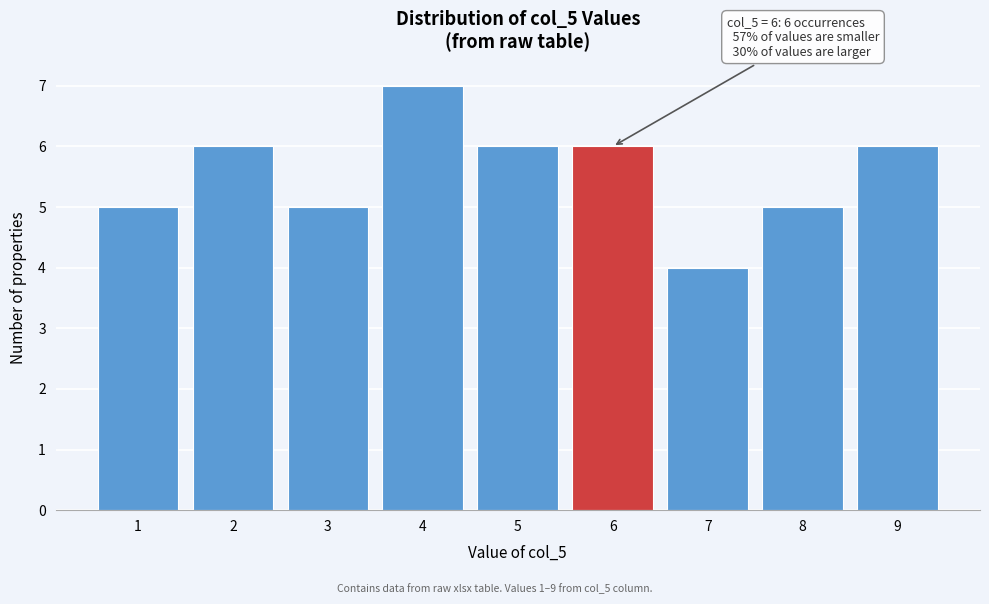

Which range on the x-axis has the tallest bar?

3.5 to 4.5